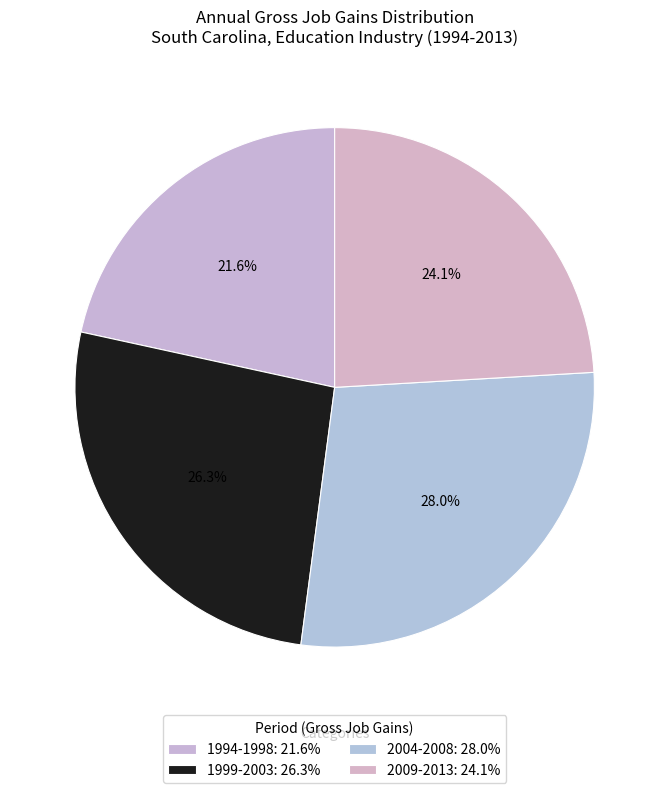

Count the number of slices in the pie.

4